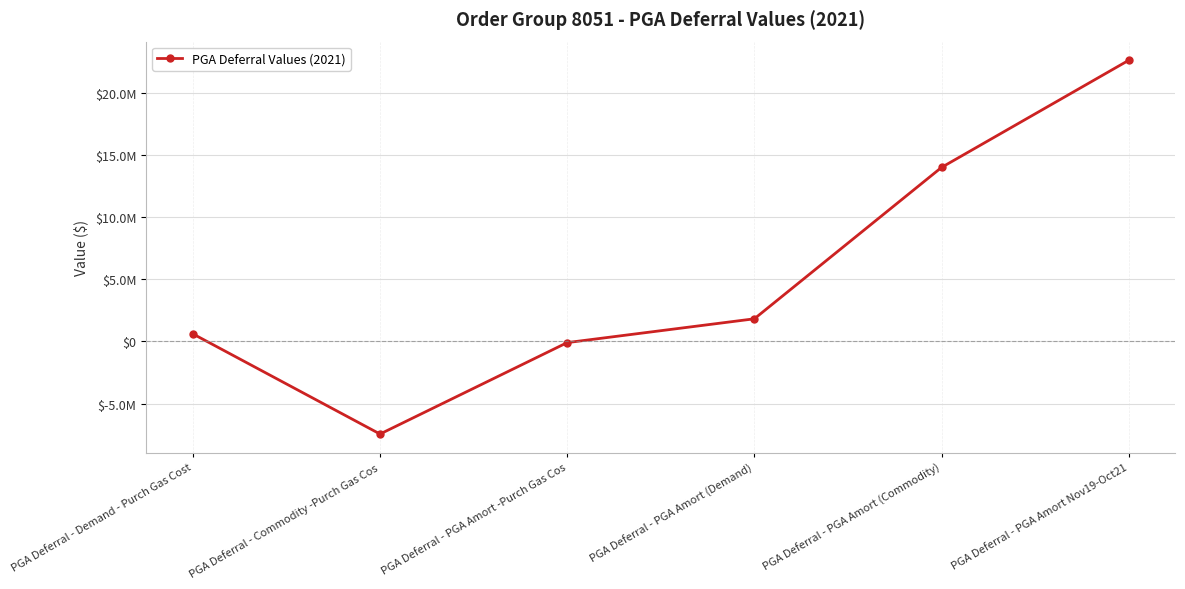

What position from the left is PGA Deferral - Demand - Purch Gas Cost?

1